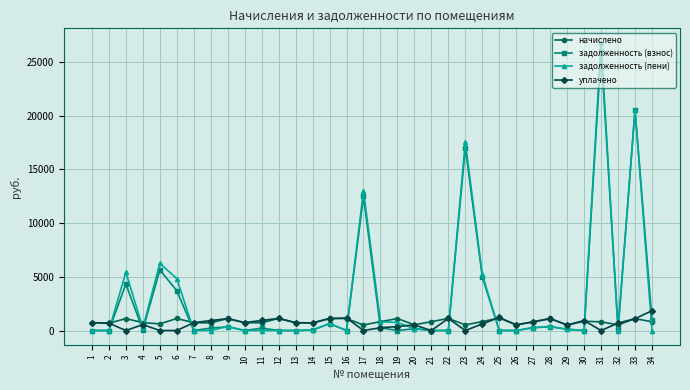

The задолженность (взнос) series shows 349.2 at 9. True or false?

True